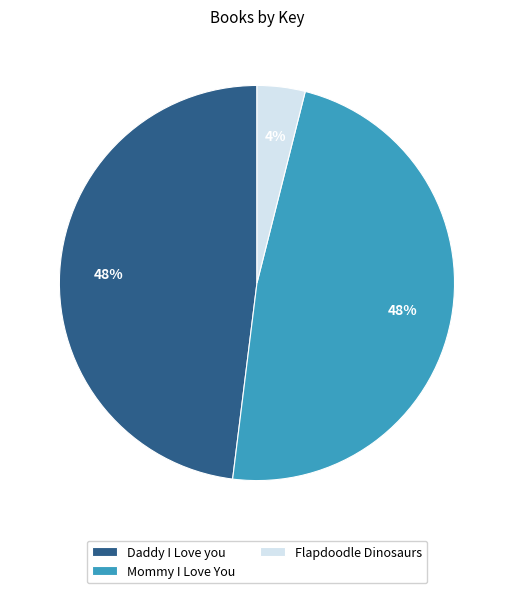

The Daddy I Love you slice represents 55% of the pie. True or false?

False